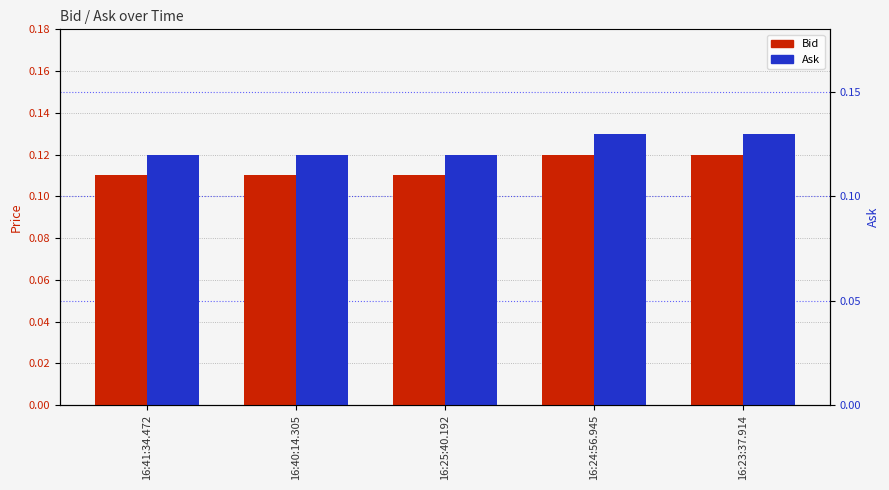

The Bid series shows 0.1 at 16:41:34.472. True or false?

True